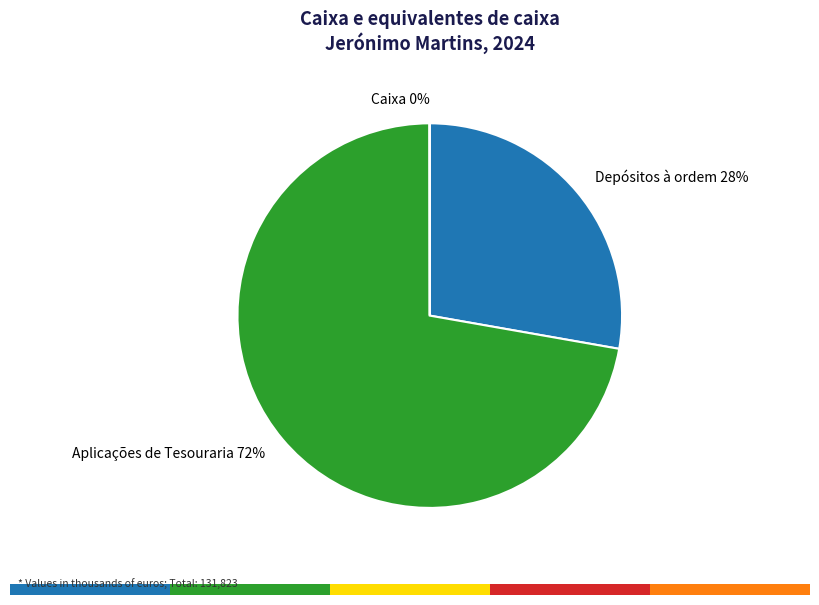

How many slices are in this pie chart?

3